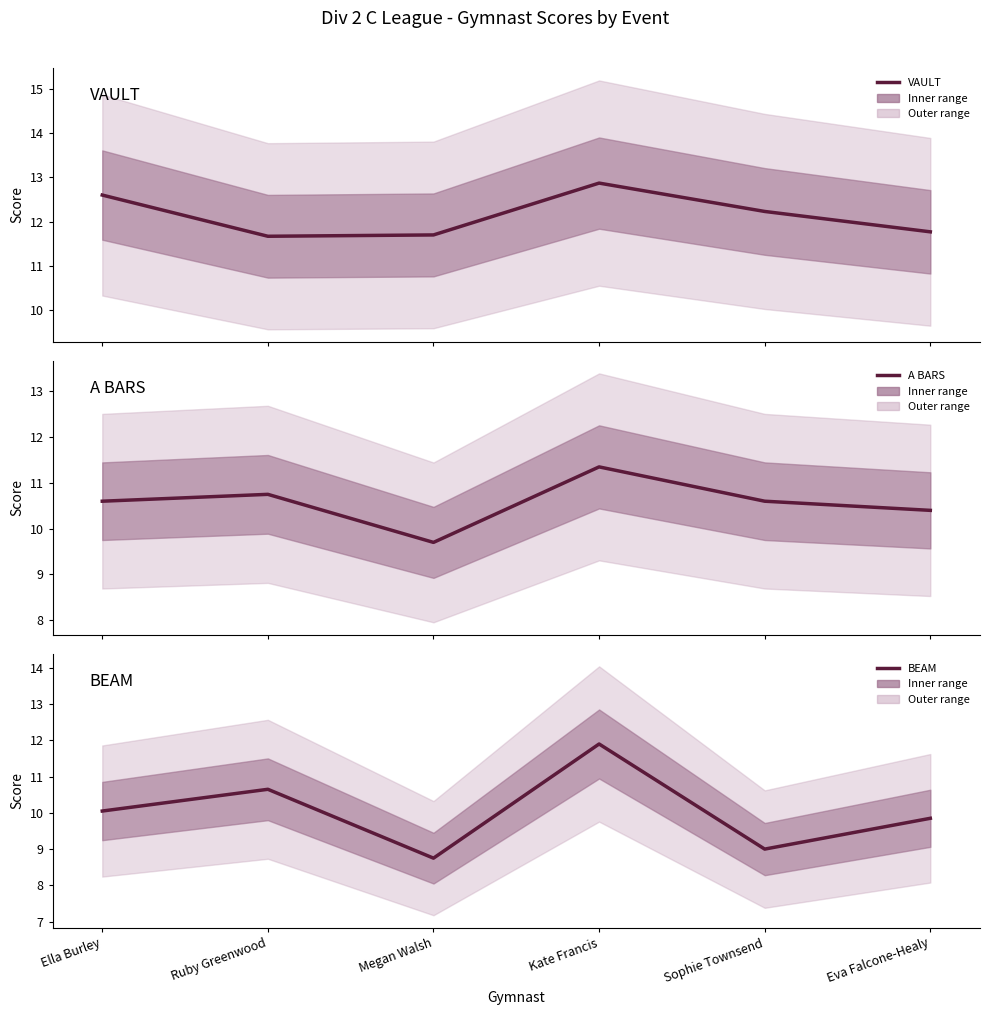

Where is A BARS nearest to the value 10?

Megan Walsh